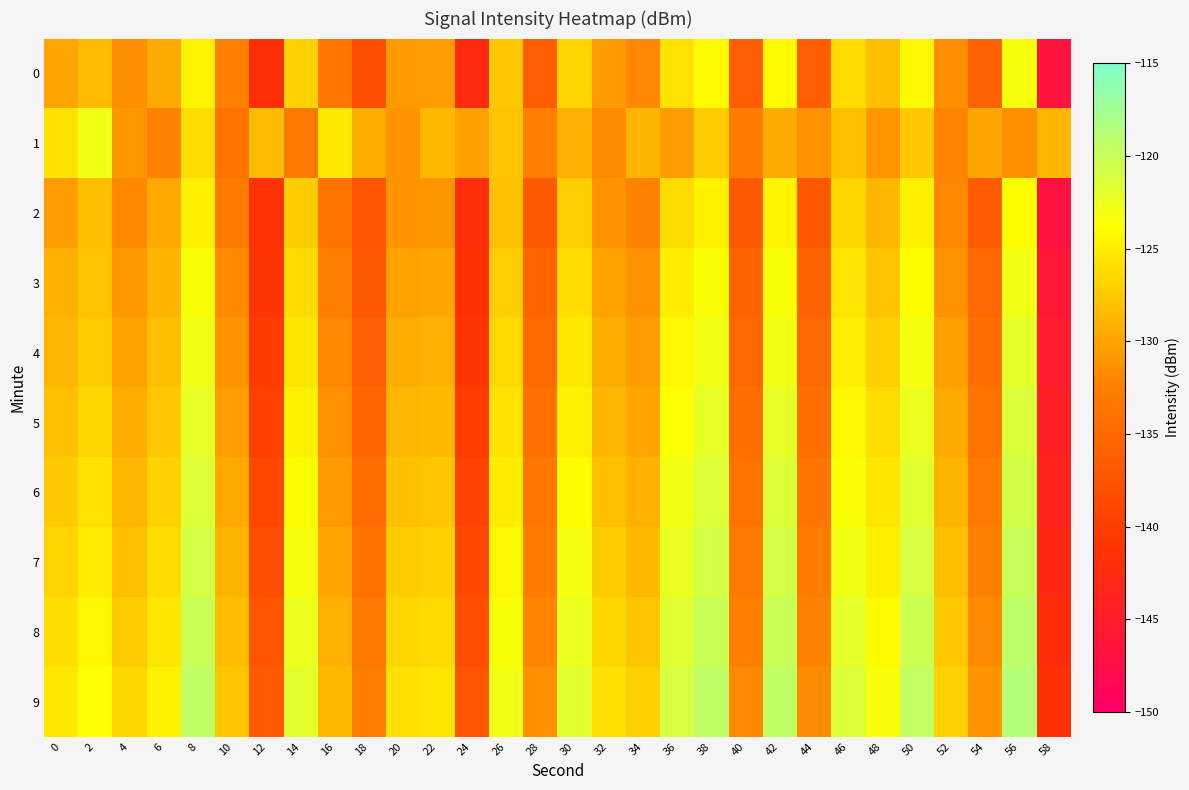

List the series in order of their peak value, lowest first.

2, 0, 1, 3, 4, 5, 6, 7, 8, 9